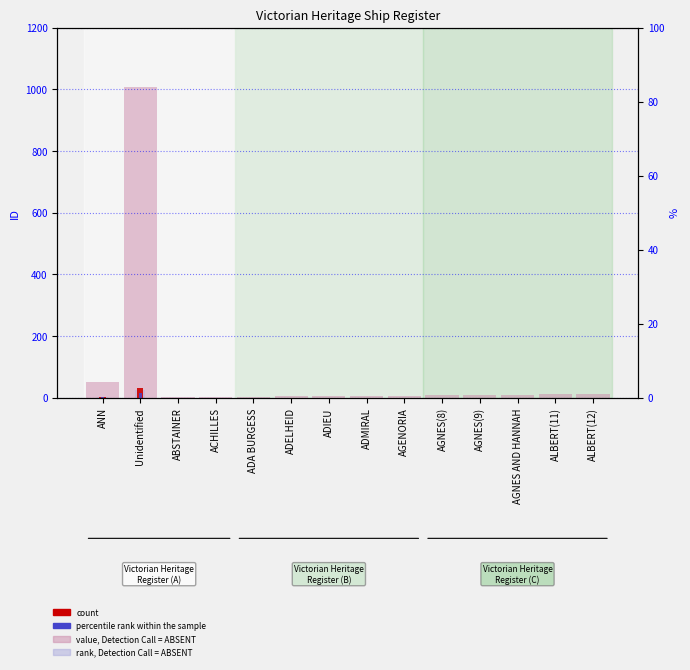

The value, Detection Call = ABSENT series shows 18.8 at ALBERT(12). True or false?

False